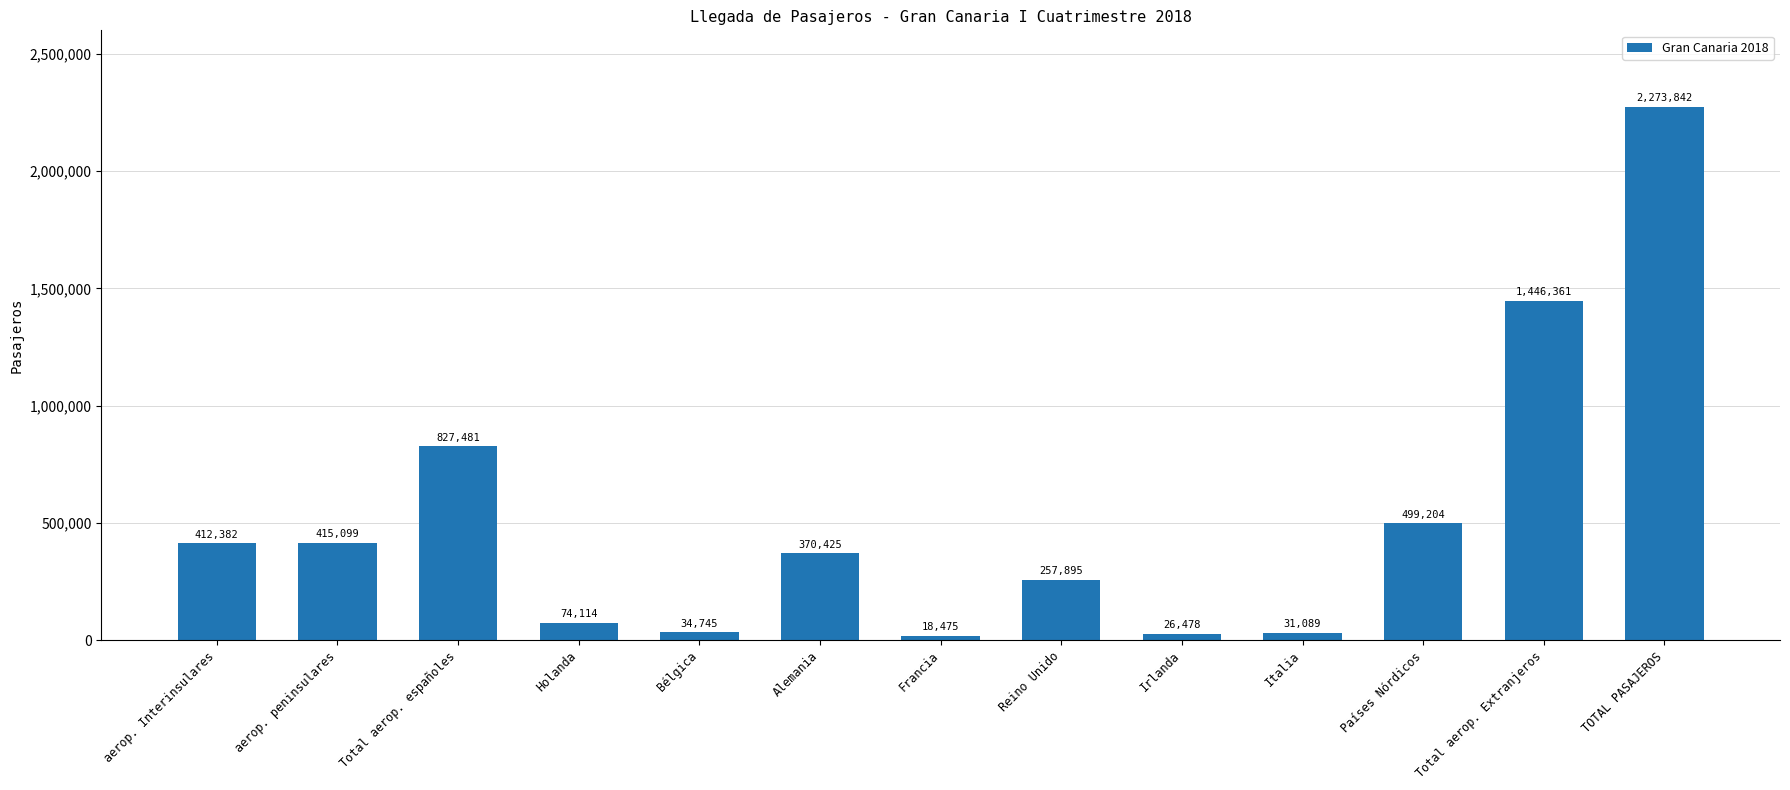

What is the difference between the values at Italia and Total aerop. españoles?

796392